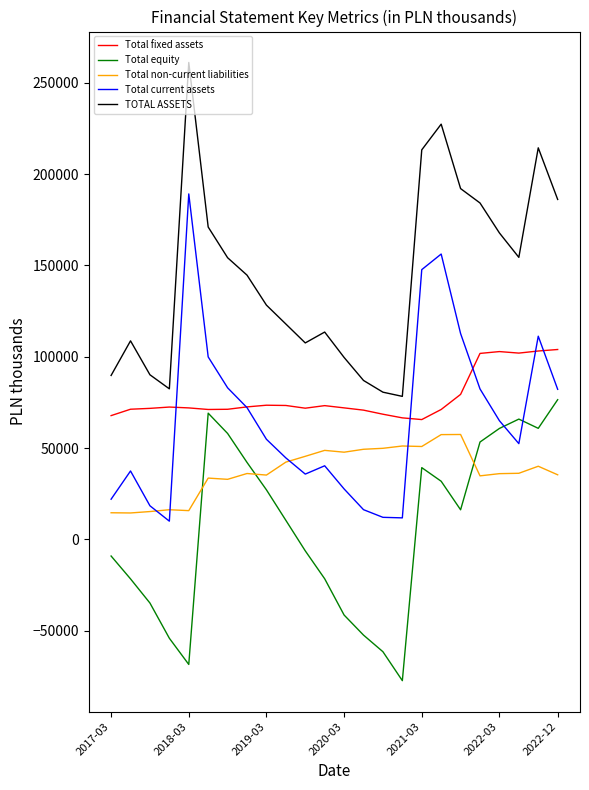

What are all the series names shown in the legend?

Total fixed assets, Total equity, Total non-current liabilities, Total current assets, TOTAL ASSETS